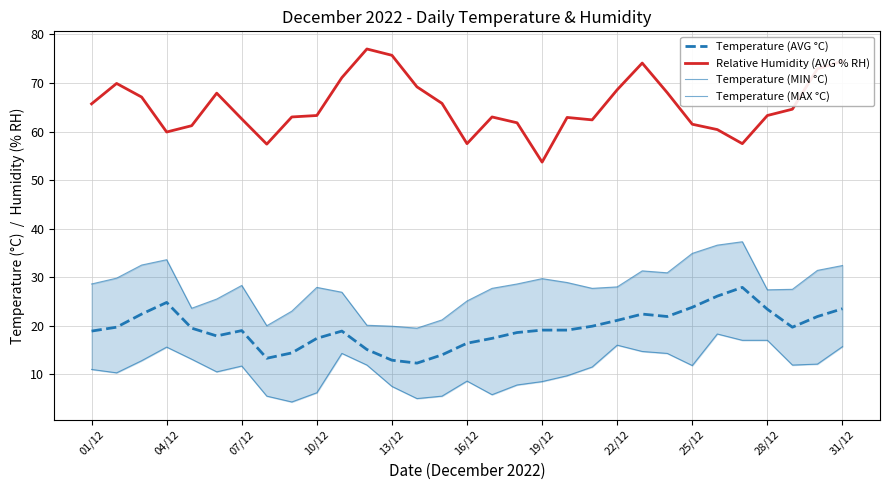

The value of Relative Humidity (AVG % RH) at 04/12 is 59.9. True or false?

True